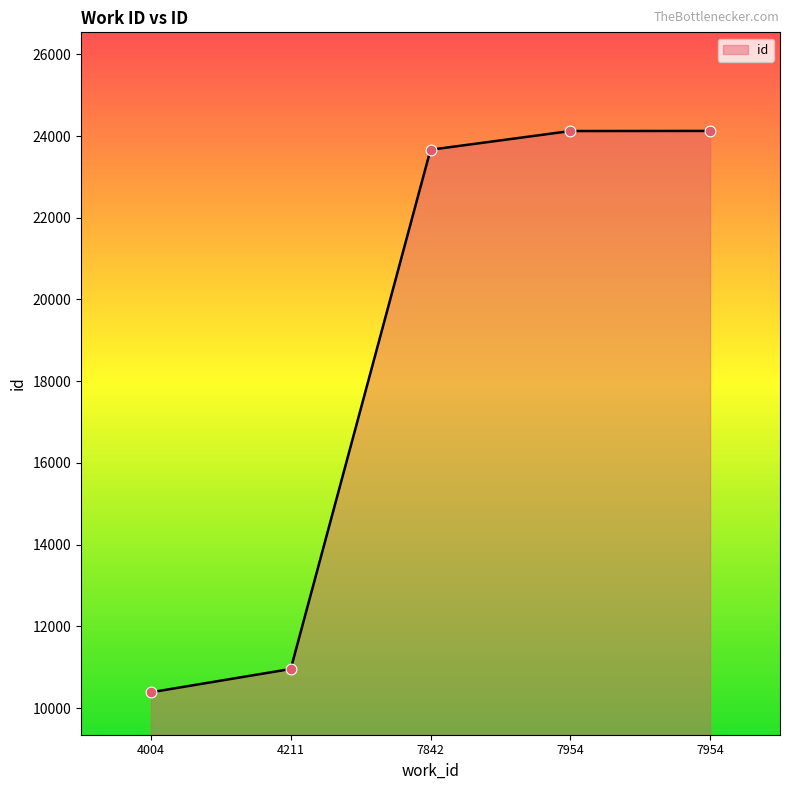

What is the change in value from 4211 to 7954?

+13165